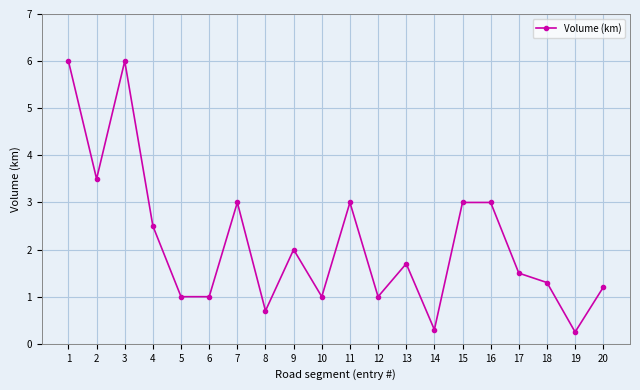

Which has a higher value, 18 or 7?

7